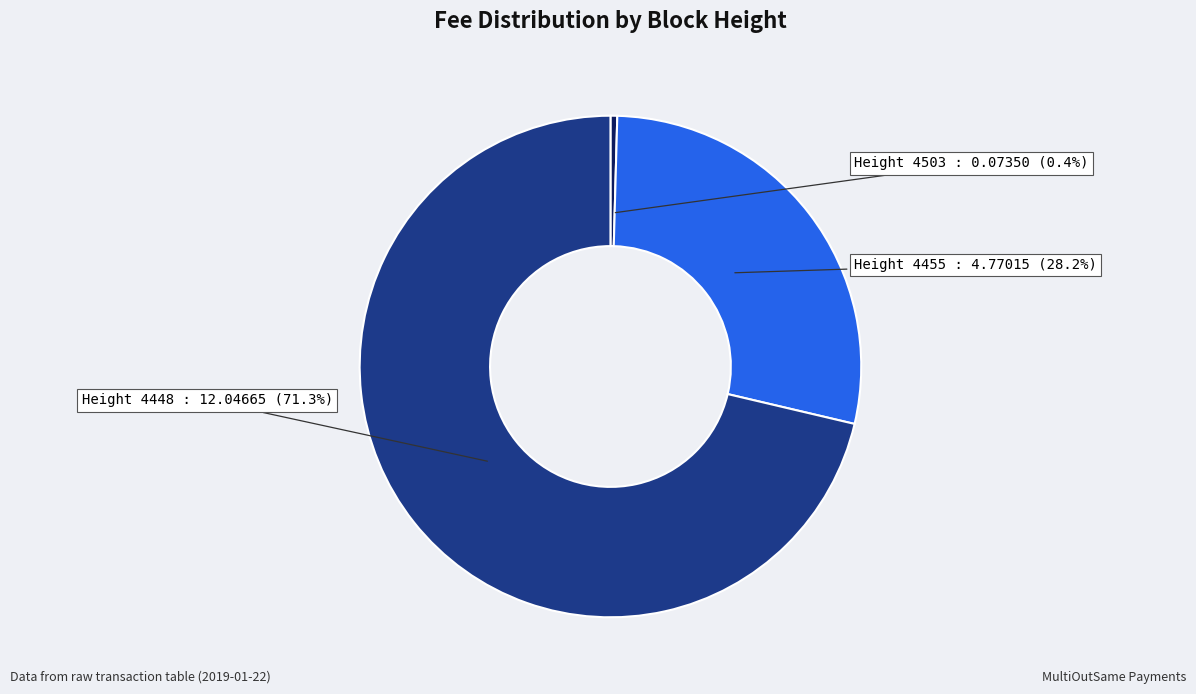

Which slice represents more than half of the pie?

Height 4448